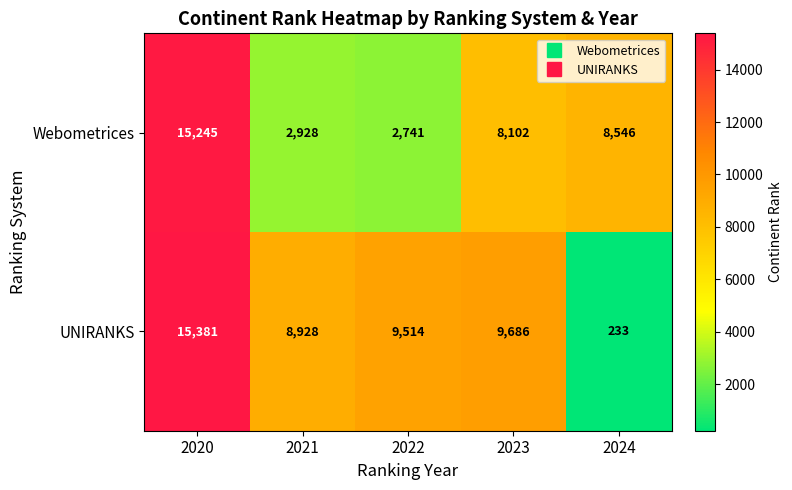

Reading left to right, transcribe all the data shown in this chart.

Webometrices: 2020=15245	2021=2928	2022=2741	2023=8102	2024=8546
UNIRANKS: 2020=15381	2021=8928	2022=9514	2023=9686	2024=233